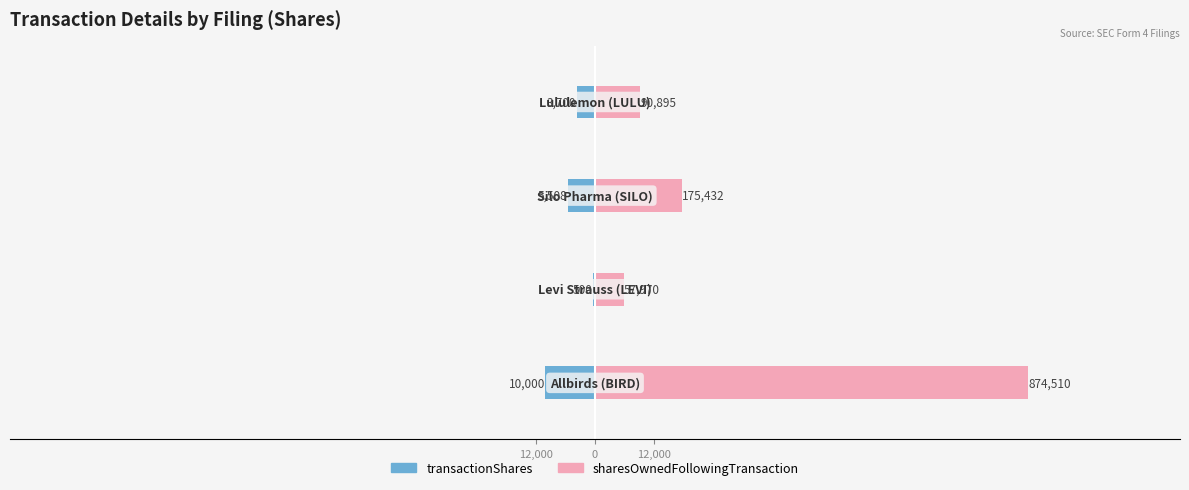

How many bars are there in total?

8